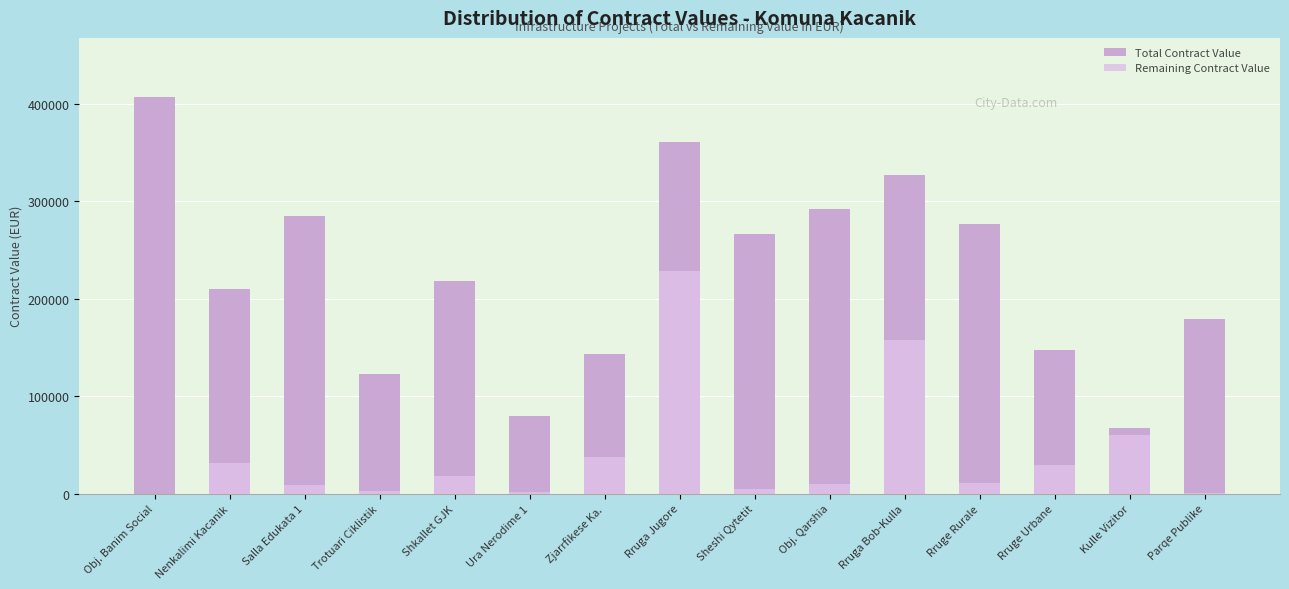

At how many categories does at least one series exceed 260938?

7